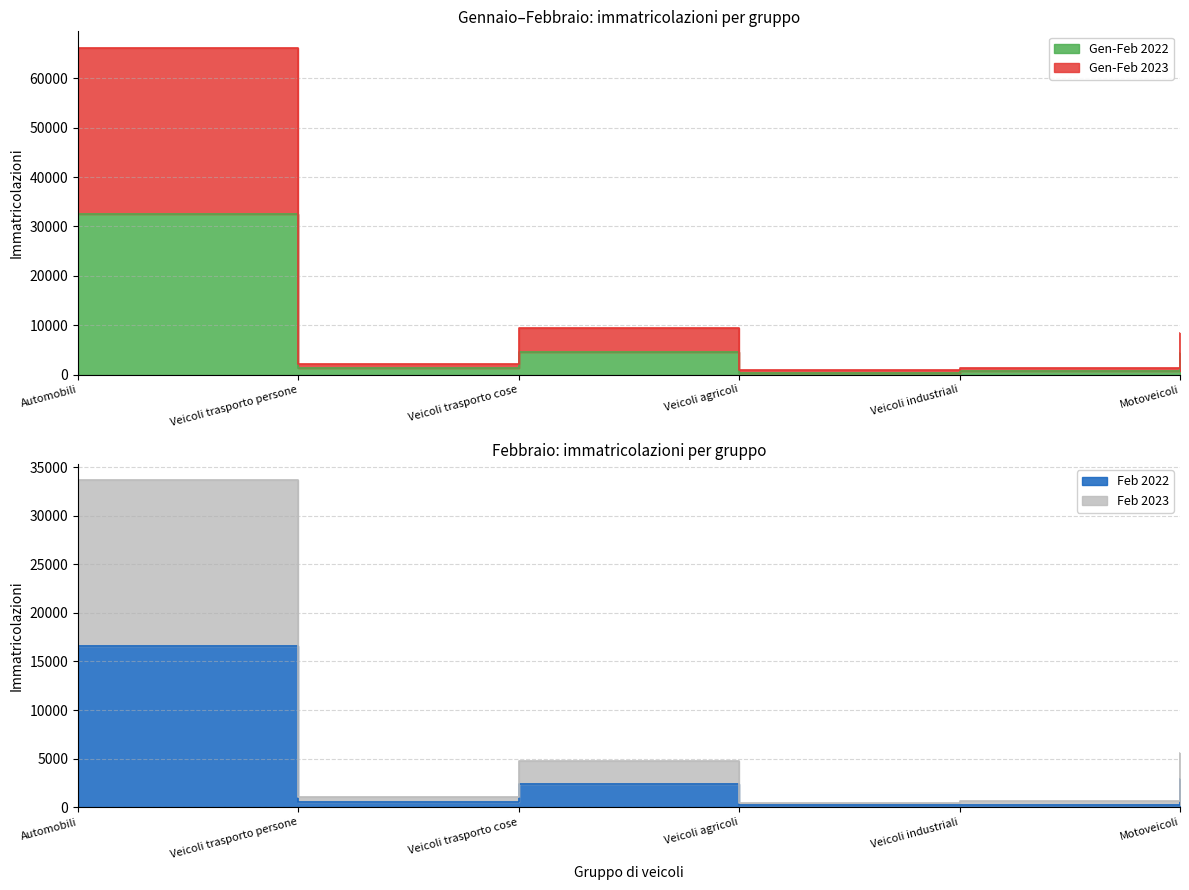

Where does the Gen-Feb 2023 series first go above 8390?

Automobili